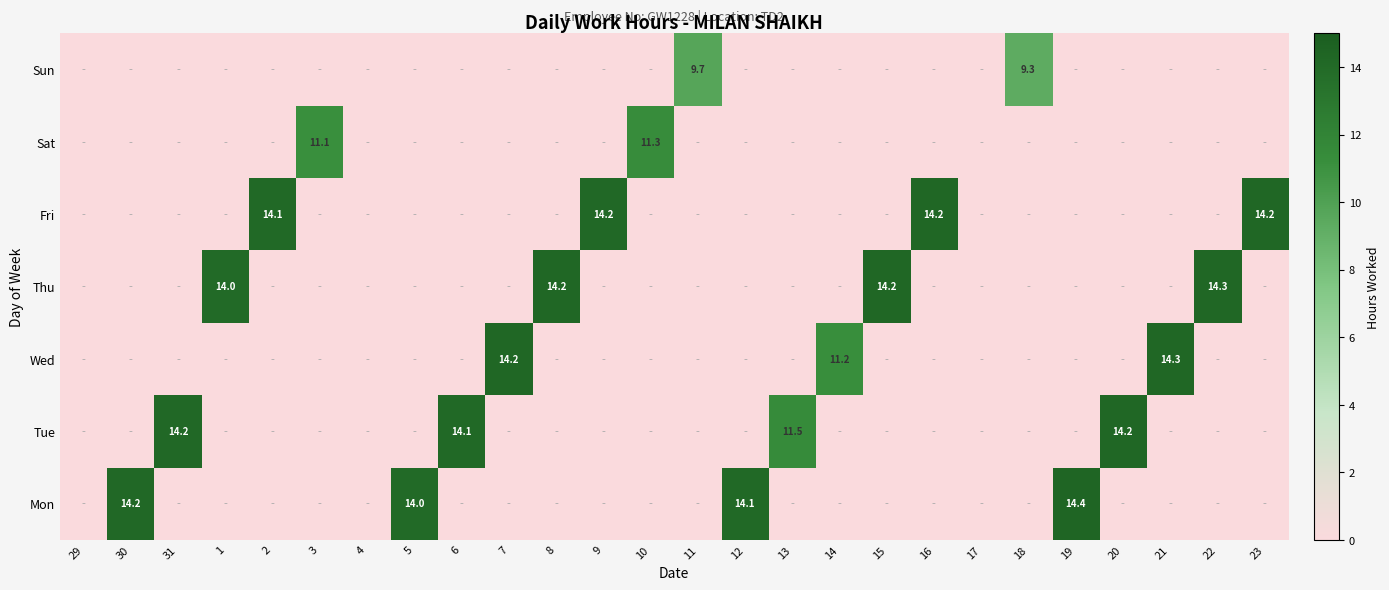

What is the greatest value displayed?

14.4